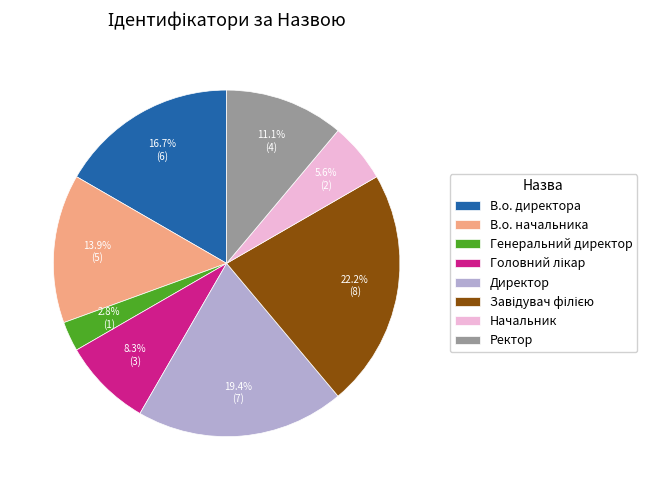

Does any single category account for the majority?

No